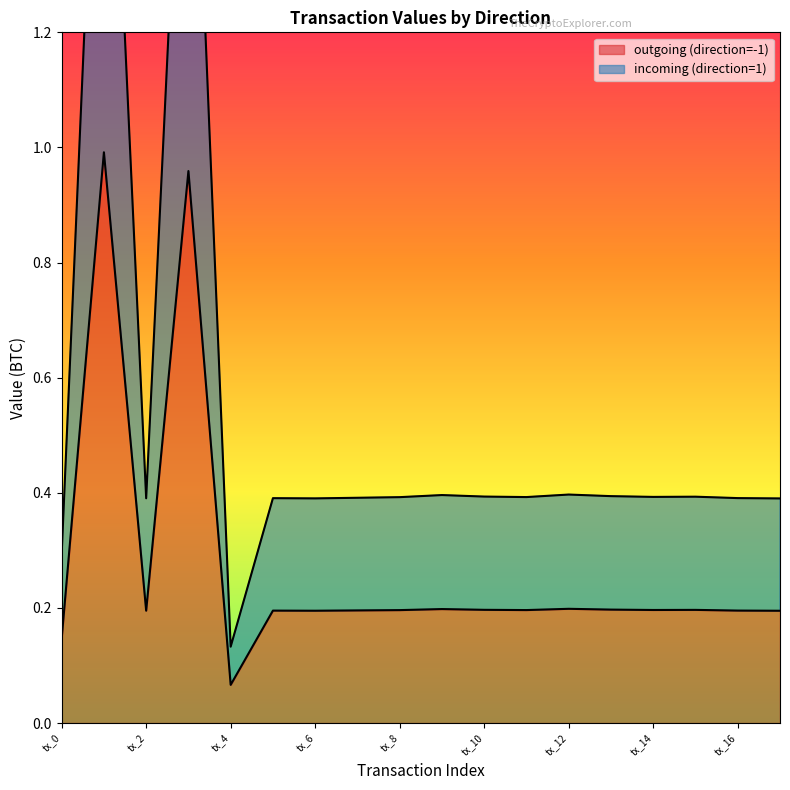

True or false: outgoing (direction=-1) has a value of 0.2 at tx_10.

True